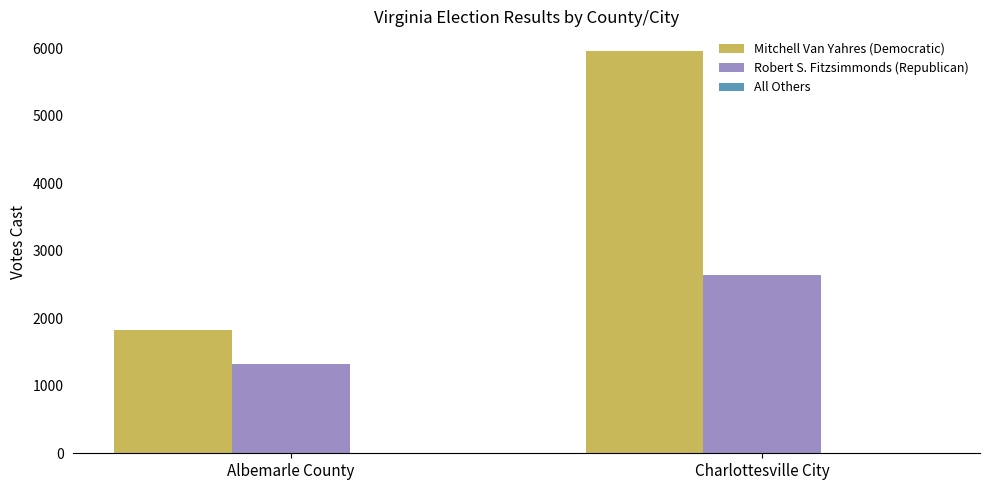

Where is Mitchell Van Yahres (Democratic) nearest to the value 3886?

Albemarle County